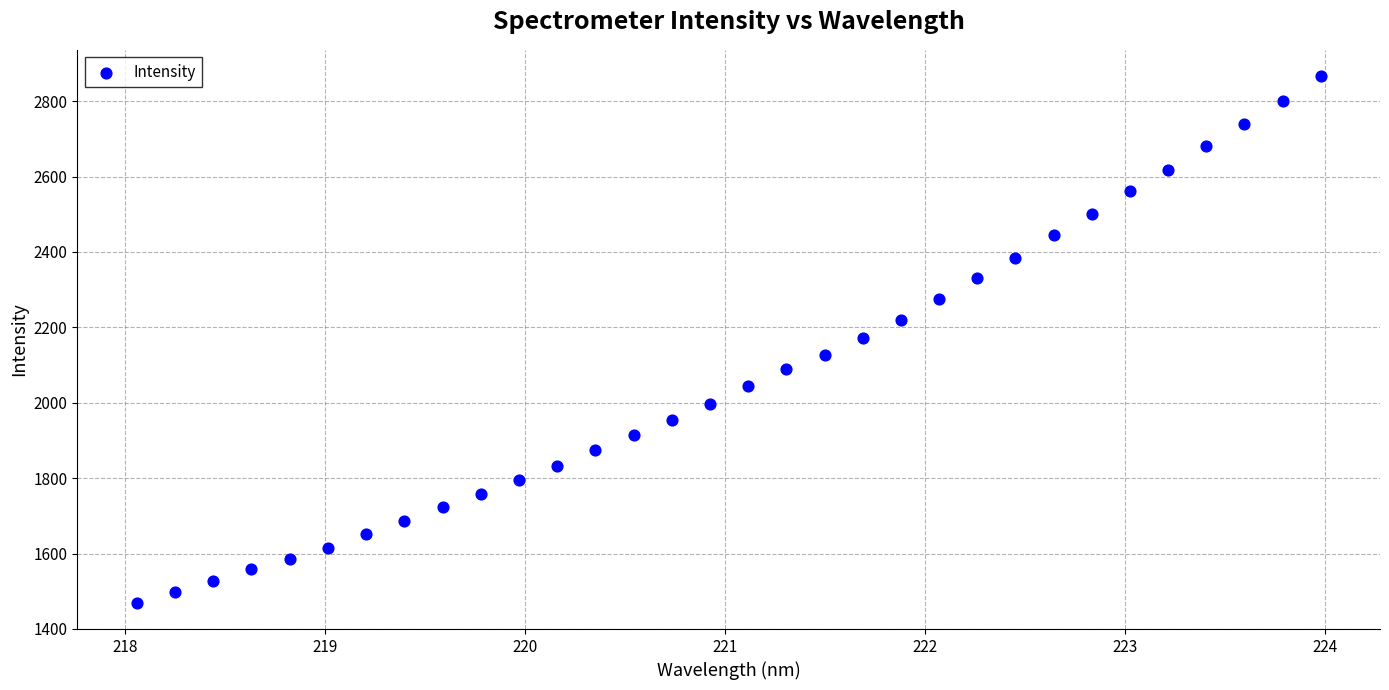

What is the range of X values (max minus min)?

5.9